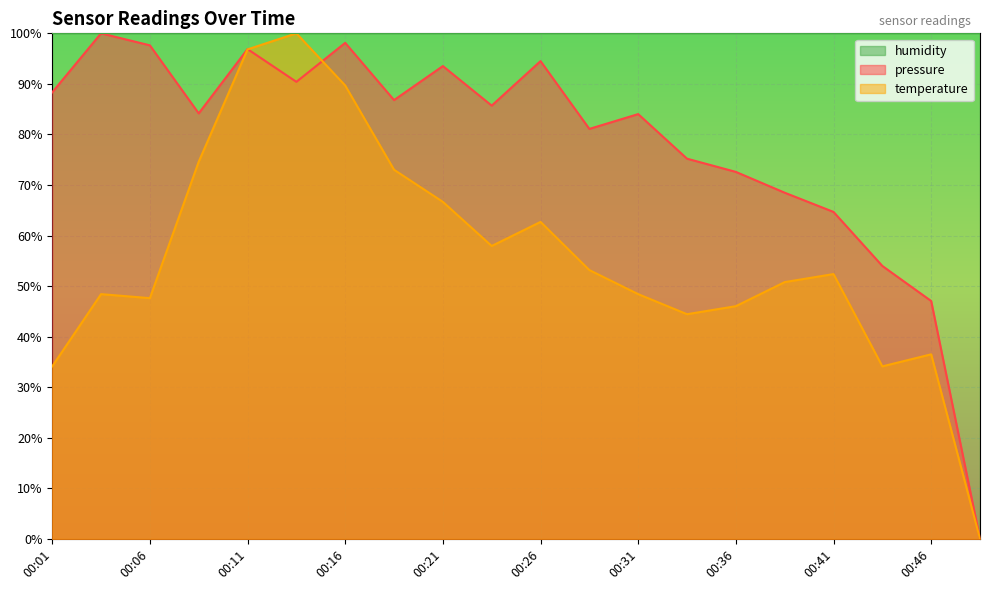

How many times do pressure and temperature cross each other?

2